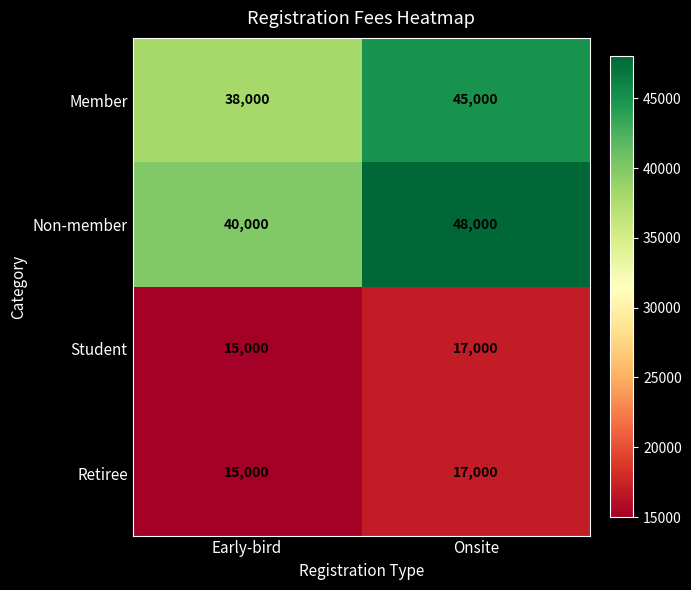

Reading right to left, extract all data points from this chart.

Member: Onsite=45000	Early-bird=38000
Non-member: Onsite=48000	Early-bird=40000
Student: Onsite=17000	Early-bird=15000
Retiree: Onsite=17000	Early-bird=15000